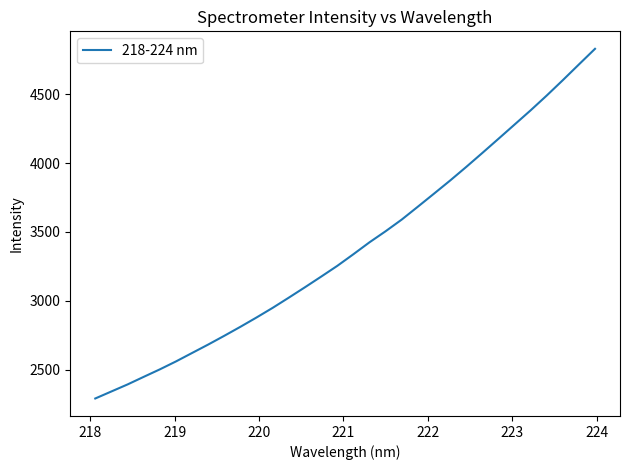

What is the difference between the maximum and minimum values?

2540.3